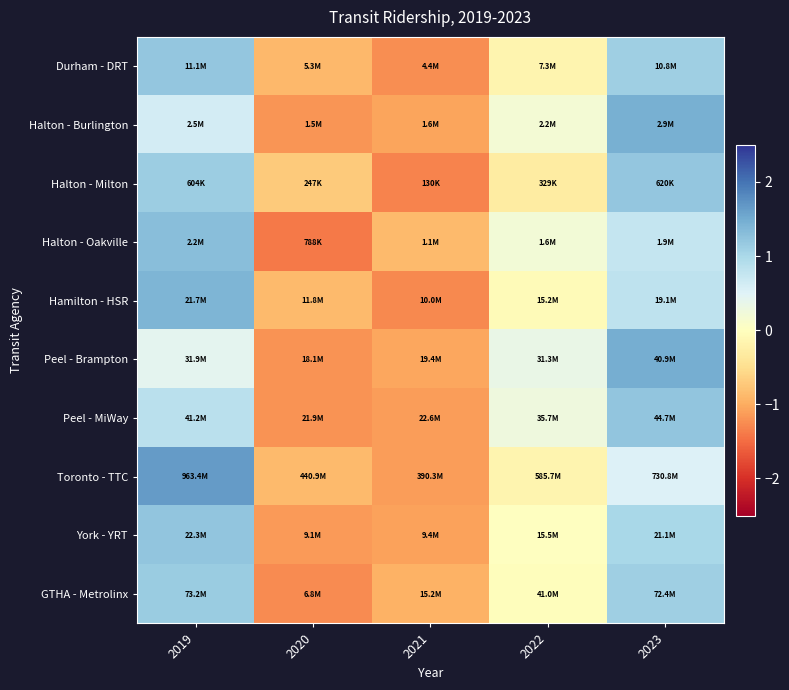

Reading left to right, transcribe all the data shown in this chart.

Durham - DRT: 2019=1.2	2020=-0.9	2021=-1.2	2022=-0.2	2023=1.1
Halton - Burlington: 2019=0.6	2020=-1.2	2021=-1.1	2022=0.2	2023=1.4
Halton - Milton: 2019=1.1	2020=-0.7	2021=-1.3	2022=-0.3	2023=1.2
Halton - Oakville: 2019=1.3	2020=-1.4	2021=-0.9	2022=0.2	2023=0.7
Hamilton - HSR: 2019=1.4	2020=-0.9	2021=-1.3	2022=-0.1	2023=0.8
Peel - Brampton: 2019=0.4	2020=-1.2	2021=-1.0	2022=0.4	2023=1.5
Peel - MiWay: 2019=0.8	2020=-1.2	2021=-1.1	2022=0.3	2023=1.2
Toronto - TTC: 2019=1.6	2020=-0.9	2021=-1.1	2022=-0.2	2023=0.5
York - YRT: 2019=1.2	2020=-1.1	2021=-1.1	2022=0.0	2023=1.0
GTHA - Metrolinx: 2019=1.1	2020=-1.3	2021=-1.0	2022=-0.0	2023=1.1